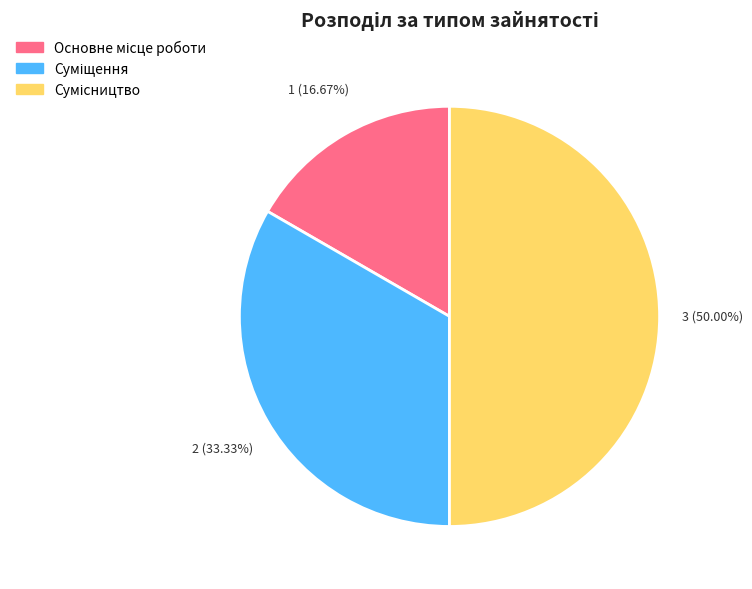

Count the number of slices in the pie.

3